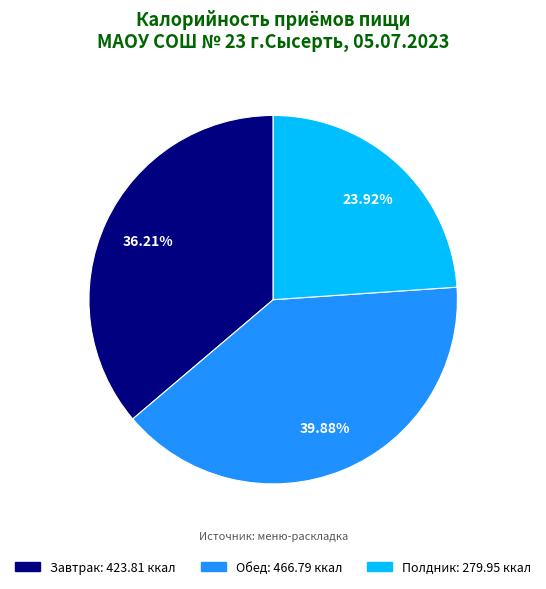

Is there any slice that represents more than half of the pie?

No